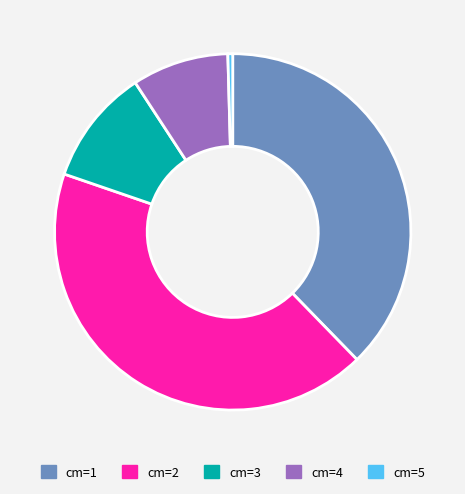

Does any single category account for the majority?

No